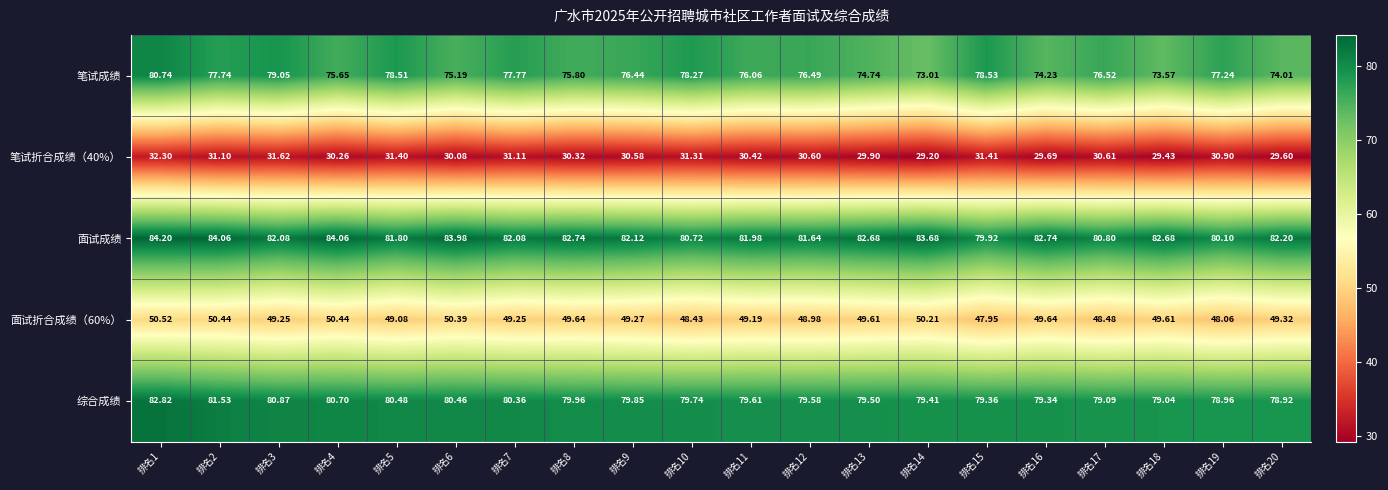

Which series has the widest spread of values?

笔试成绩